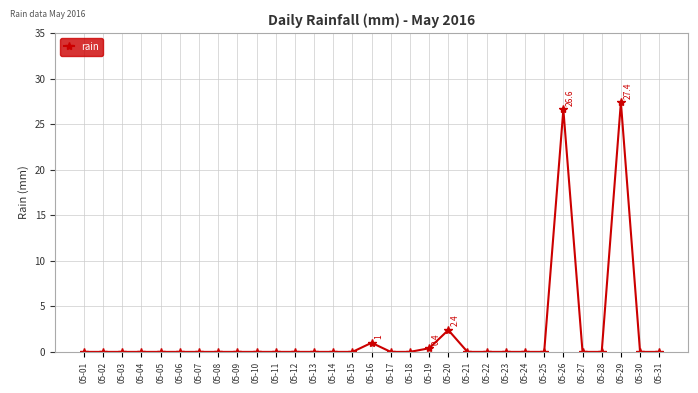

True or false: the data shows -9.9 at 05-03.

False